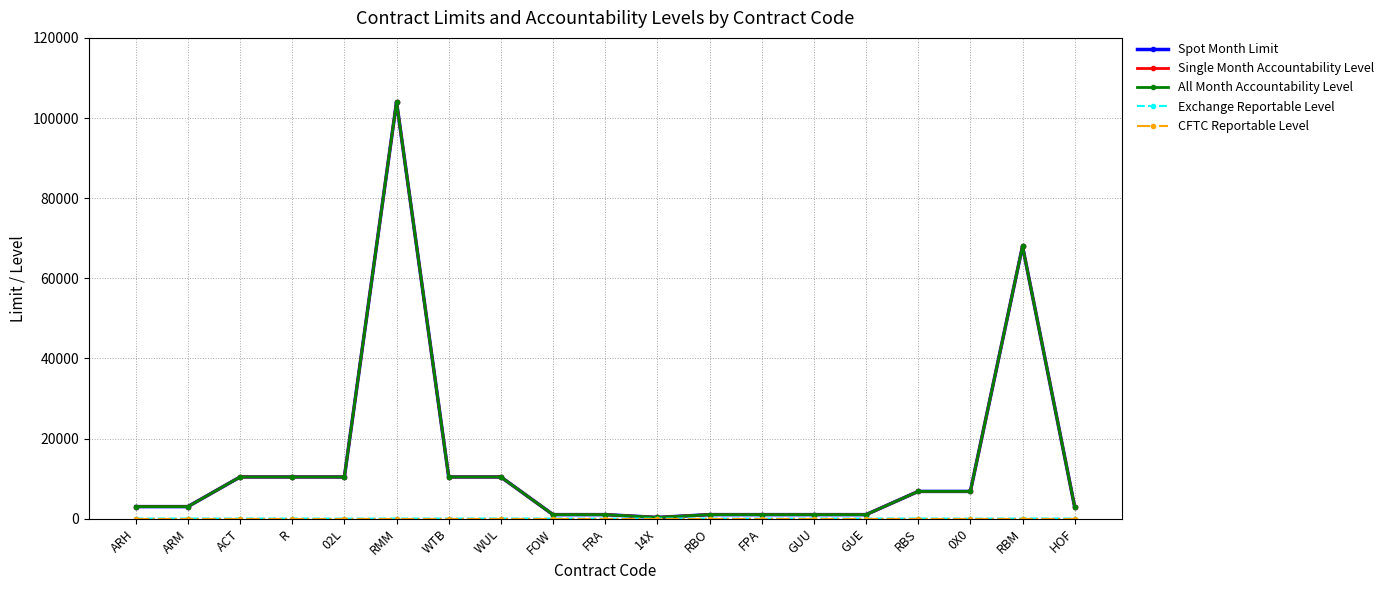

Which series has the largest range (max minus min)?

Spot Month Limit